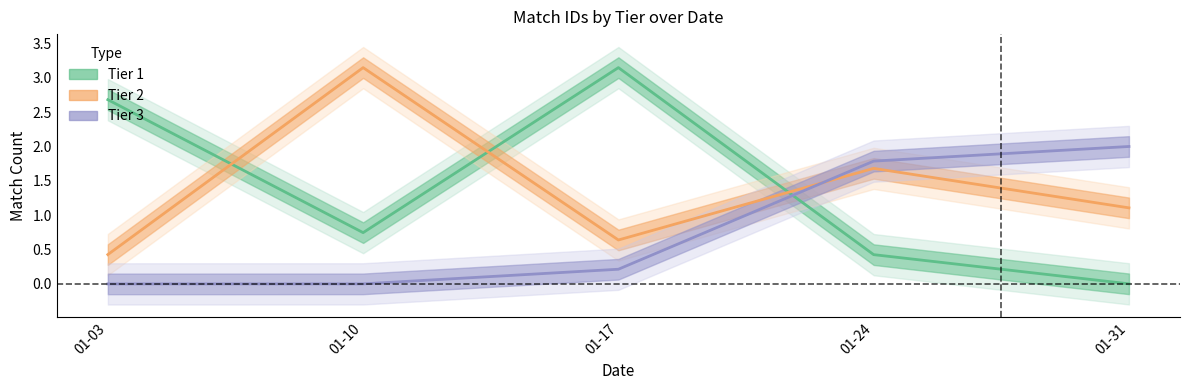

What is the difference between the maximum and minimum values in the Tier 2 series?

2.7